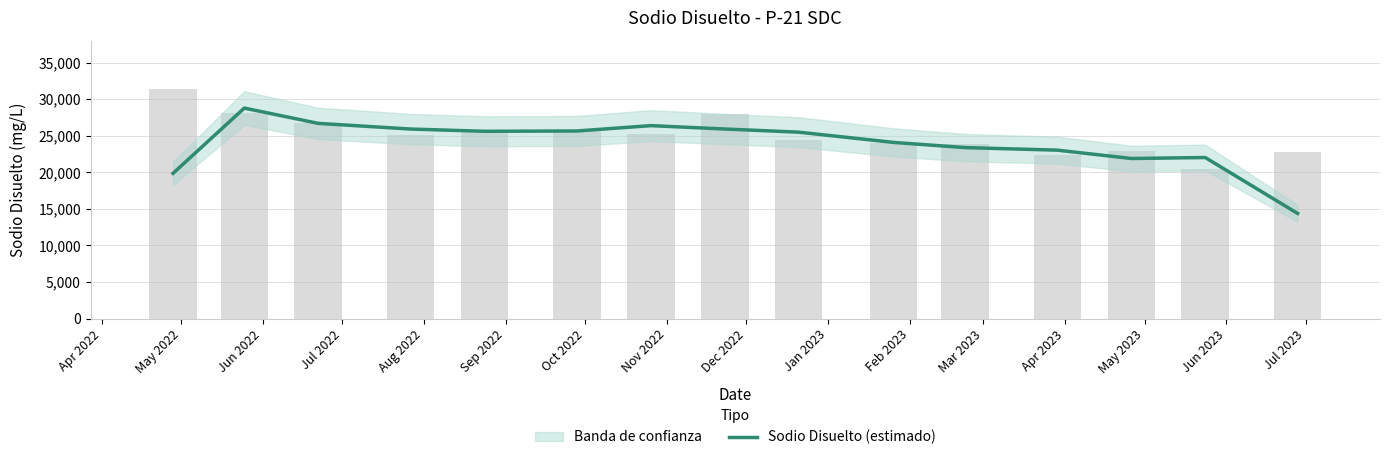

How many values are below 25487?

7